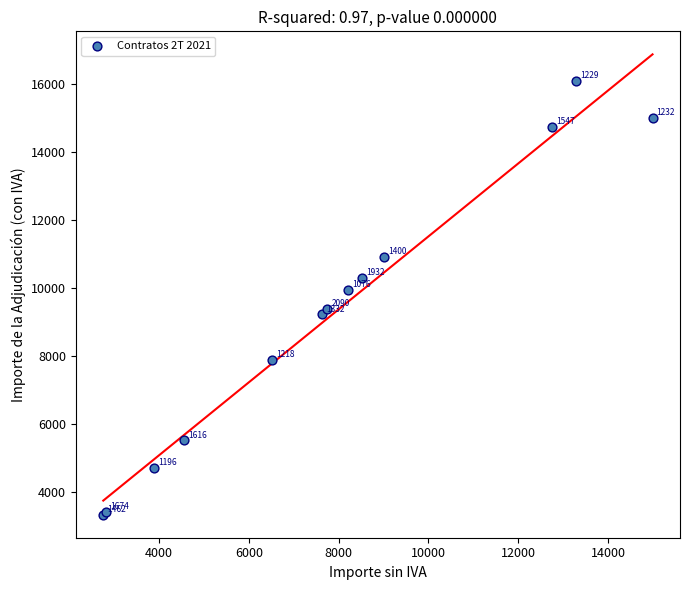

What Y value in the scatter plot is closest to 9707?

9946.2